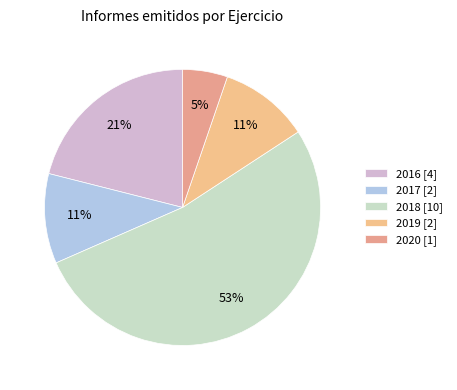

To the nearest percent, what is the combined percentage of 2016 [4] and 2020 [1]?

26%